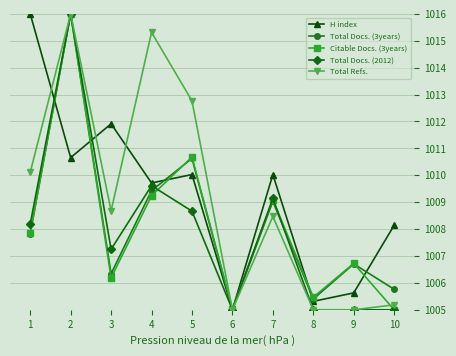

What is the maximum value for Citable Docs. (3years)?

1016.0